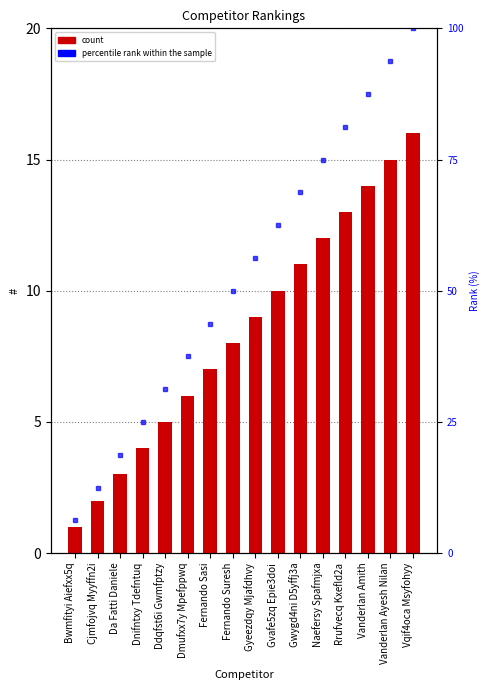

At which label is the value closest to 8?

Fernando Suresh